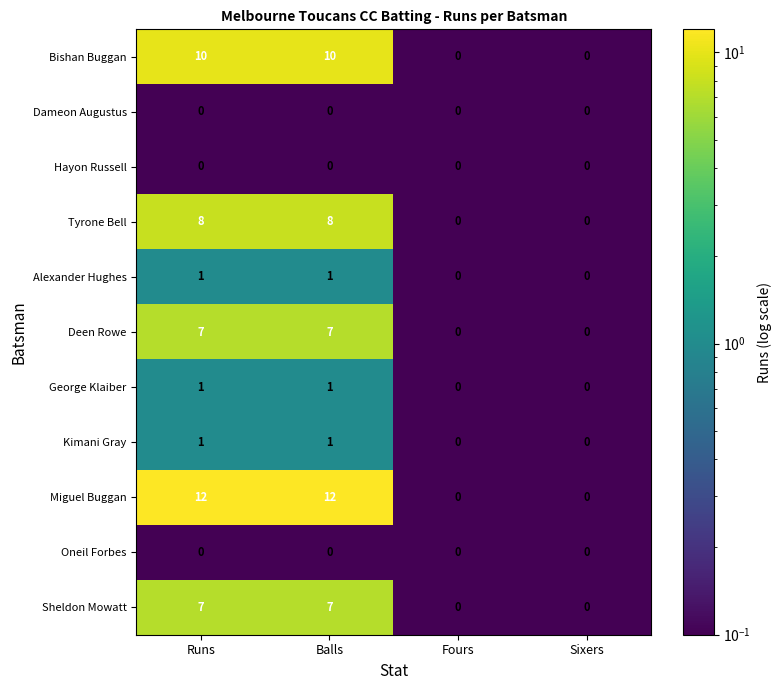

The Tyrone Bell series shows 8 at Runs. True or false?

True